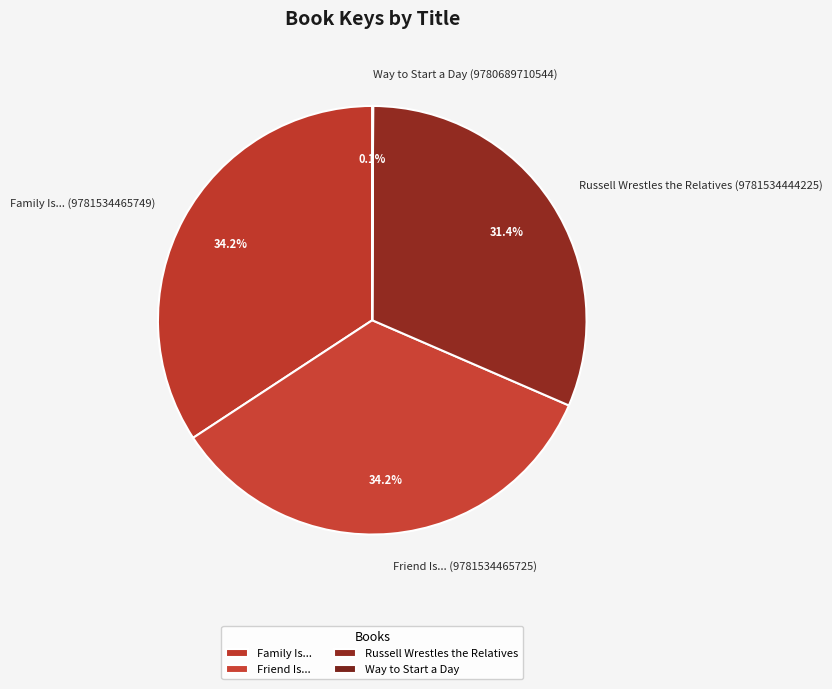

Is it true that Family Is... (9781534465749) is 40% of the pie?

False